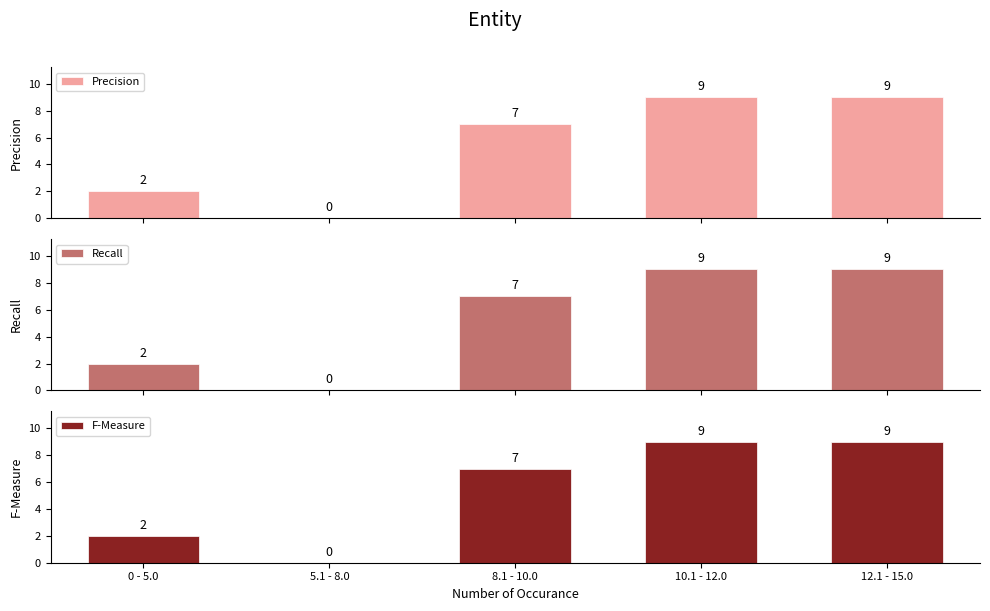

Which category has the highest value in the Recall series?

10.1 - 12.0